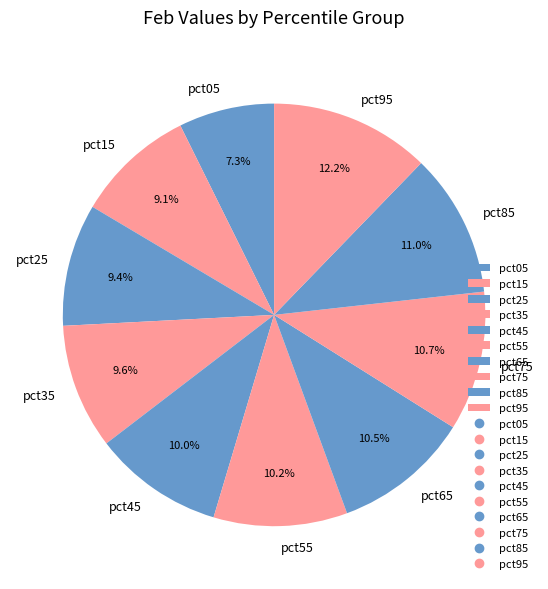

What percentage is the pct85 slice, to the nearest percent?

11%